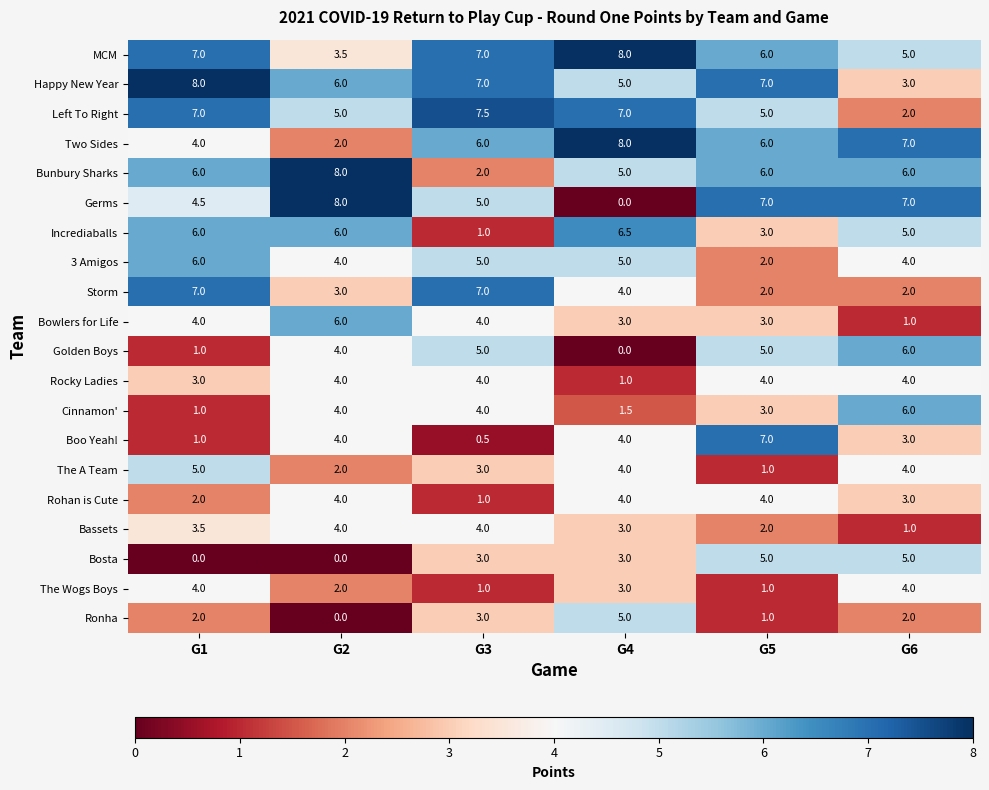

What is the lowest value of the Bassets series?

1.0